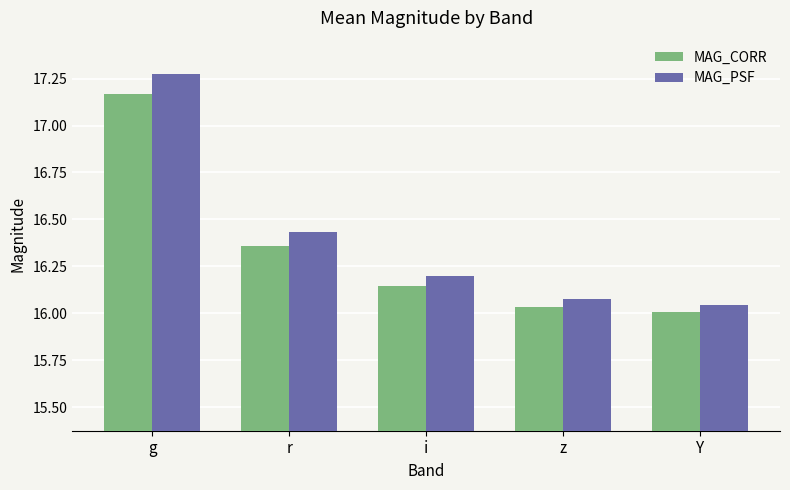

The MAG_CORR series shows 16.0 at z. True or false?

True